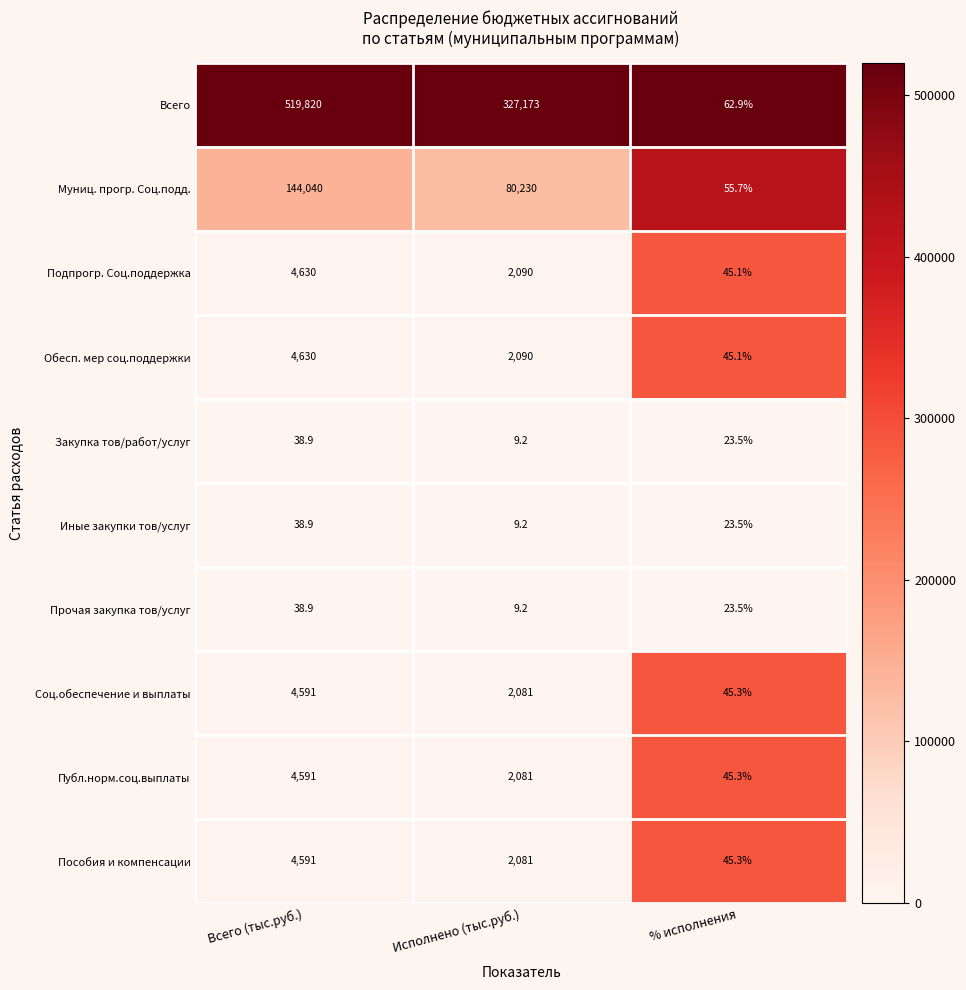

Reading left to right, extract all data points from this chart.

Всего: 519820.0	327173.0	62.9
Муниц. прогр. Соц.подд.: 144040.0	80230.0	55.7
Подпрогр. Соц.поддержка: 4630.0	2090.0	45.1
Обесп. мер соц.поддержки: 4630.0	2090.0	45.1
Закупка тов/работ/услуг: 38.9	9.2	23.5
Иные закупки тов/услуг: 38.9	9.2	23.5
Прочая закупка тов/услуг: 38.9	9.2	23.5
Соц.обеспечение и выплаты: 4591.0	2081.0	45.3
Публ.норм.соц.выплаты: 4591.0	2081.0	45.3
Пособия и компенсации: 4591.0	2081.0	45.3